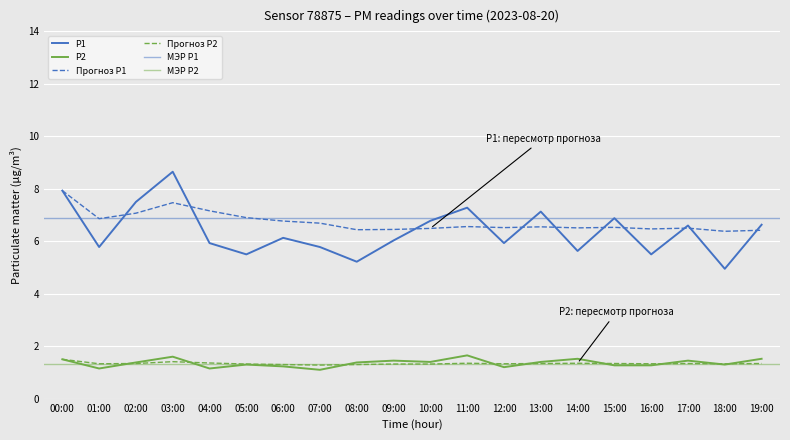

What is the difference between the second highest and minimum values in the P1_cumavg series?

1.1